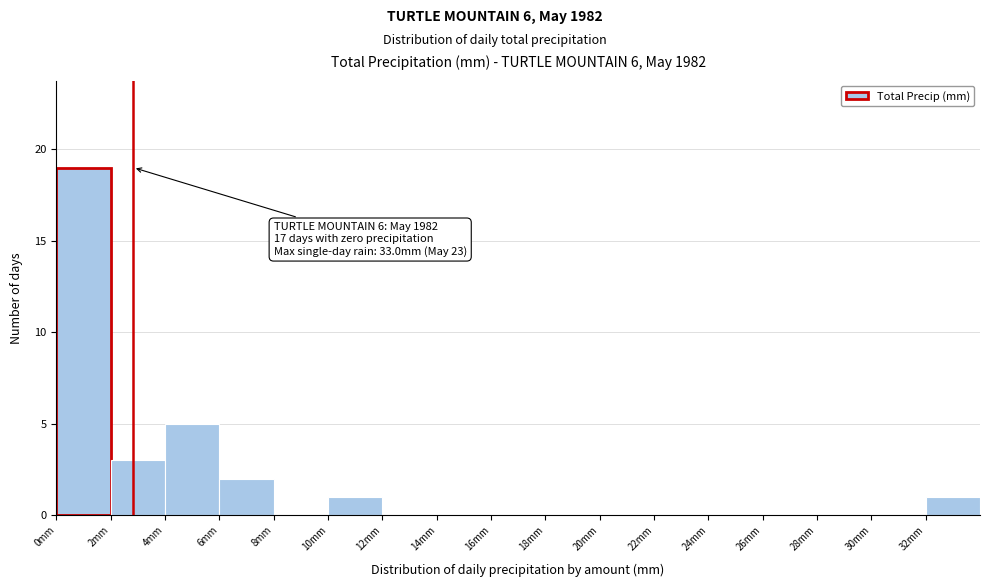

Over which range of the x-axis is the bar tallest?

0 to 2